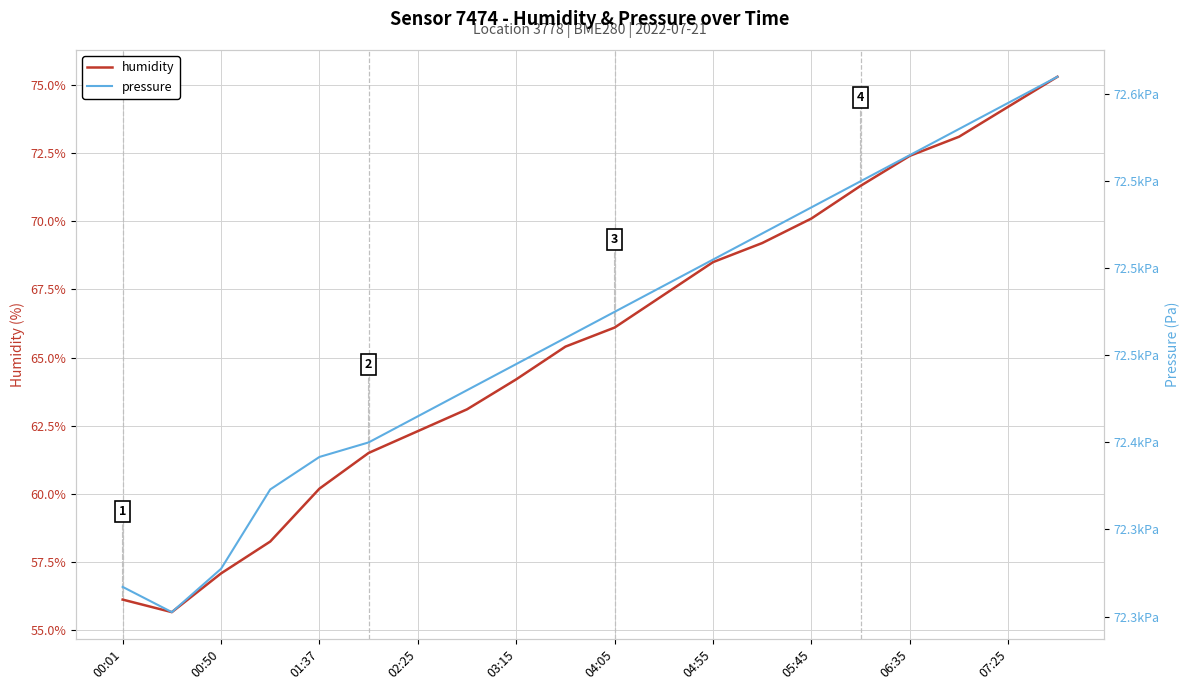

What is the total value across all series at 19?

72685.3